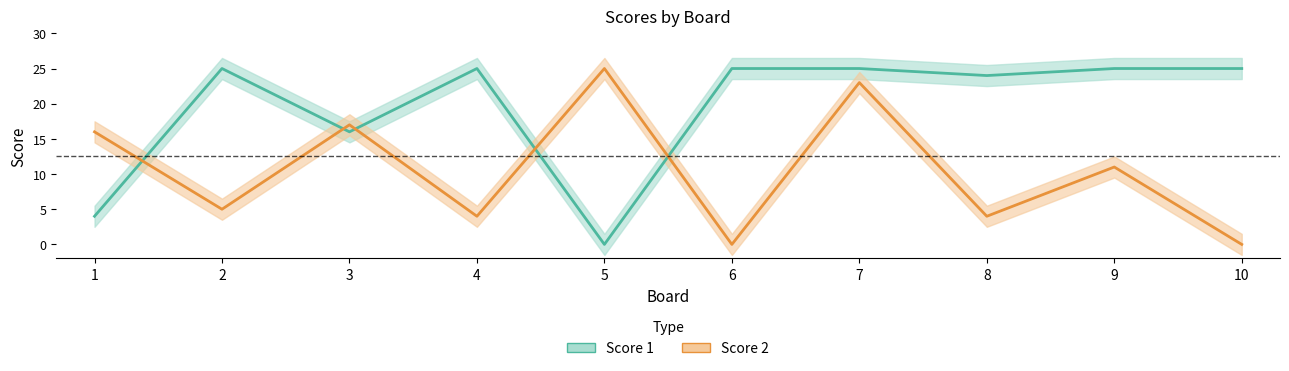

Where do Score 1 and Score 2 first cross each other?

1 and 2